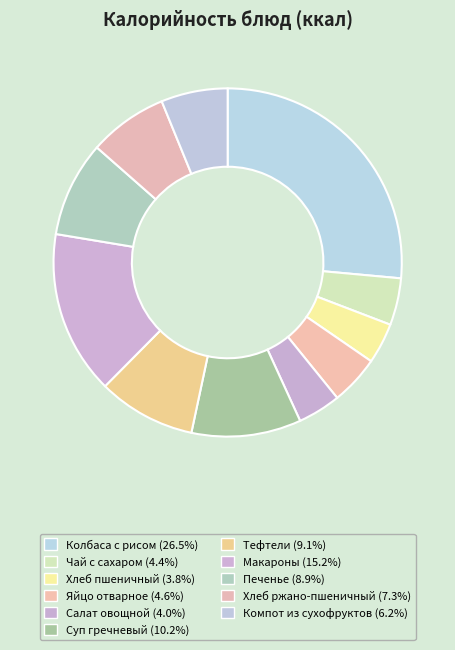

How many slices are in this pie chart?

11